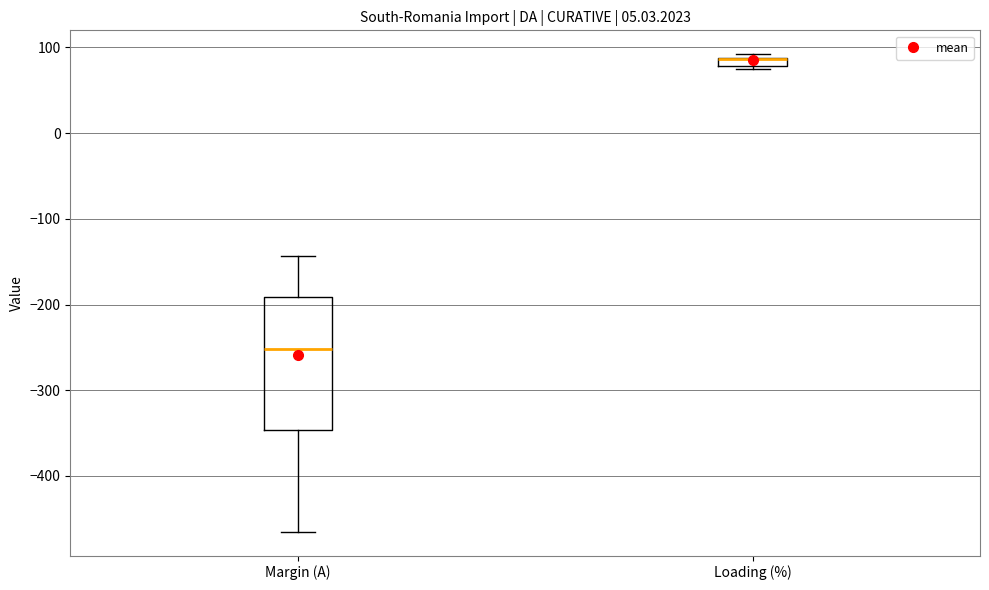

Where is the upper edge of the box for Loading (%) on the y-axis? The values are not printed on the chart, so give them approximately, as read against the axis.

90